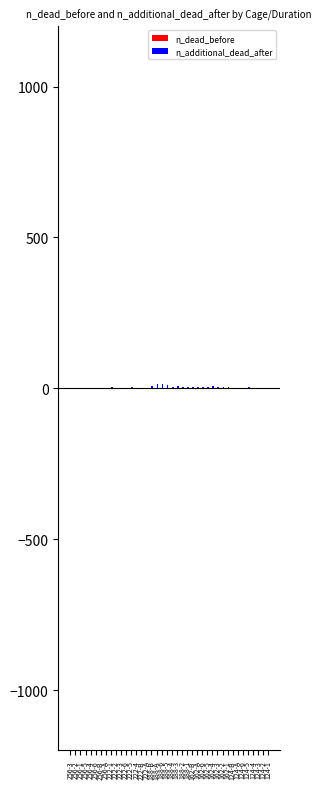

List the series in order of their overall mean, lowest first.

n_dead_before, n_additional_dead_after